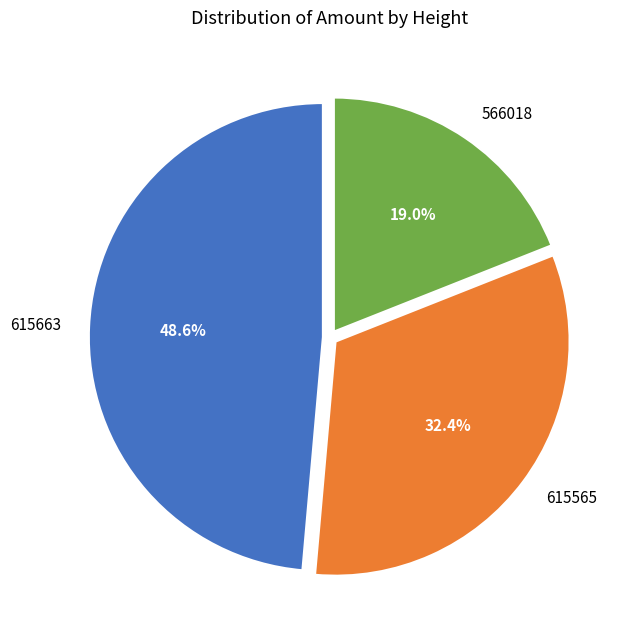

What percentage is the 615663 slice, to the nearest percent?

49%